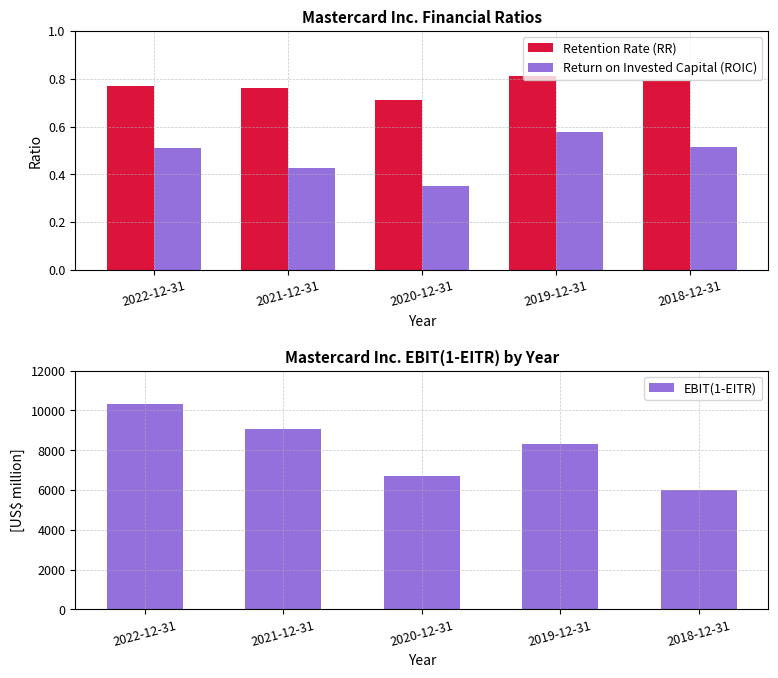

True or false: EBIT(1-EITR) has a value of 10328.0 at 2022-12-31.

True